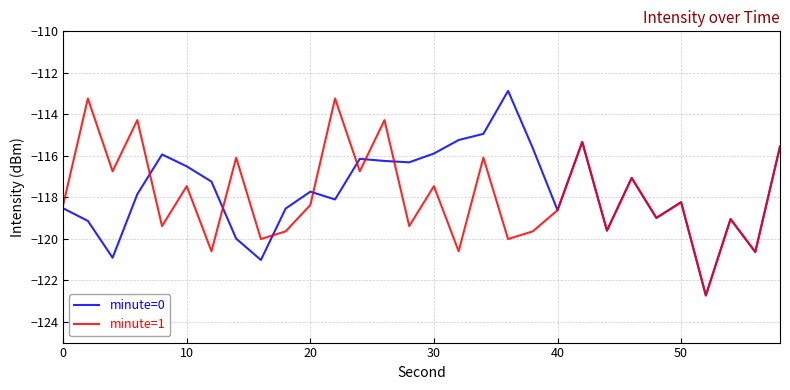

Reading right to left, what are all the values shown in this chart?

minute=0: -115.5	-120.6	-119.0	-122.7	-118.2	-119.0	-117.1	-119.6	-115.3	-118.6	-115.6	-112.9	-114.9	-115.2	-115.9	-116.3	-116.2	-116.1	-118.1	-117.7	-118.5	-121.0	-120.0	-117.2	-116.5	-115.9	-117.8	-120.9	-119.1	-118.5
minute=1: -115.5	-120.6	-119.0	-122.7	-118.2	-119.0	-117.1	-119.6	-115.3	-118.6	-119.6	-120.0	-116.1	-120.6	-117.5	-119.4	-114.3	-116.7	-113.2	-118.4	-119.6	-120.0	-116.1	-120.6	-117.5	-119.4	-114.3	-116.7	-113.2	-118.4